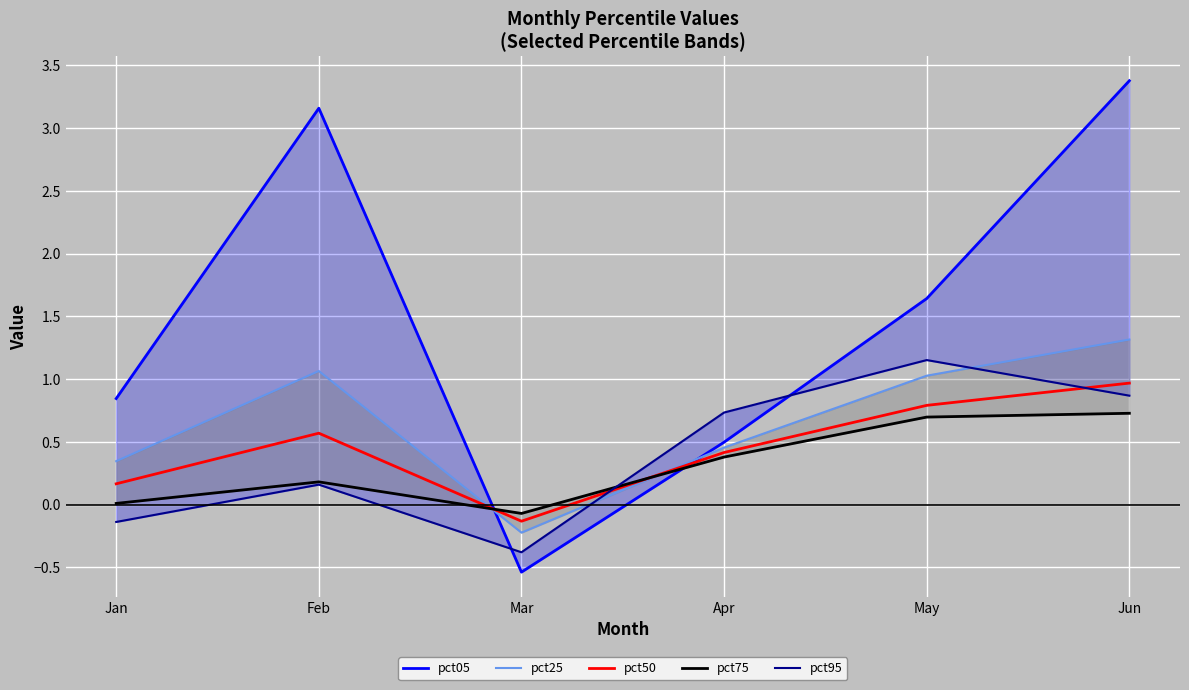

What is the value of the pct25 point at the 2nd from the left?

1.1